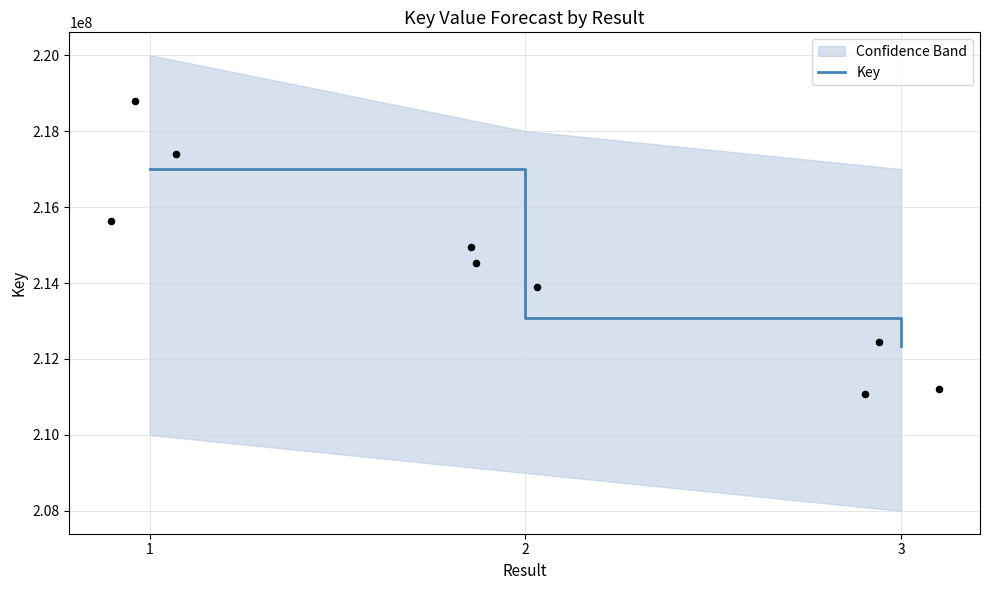

Which has a higher value, 2 or 1?

1